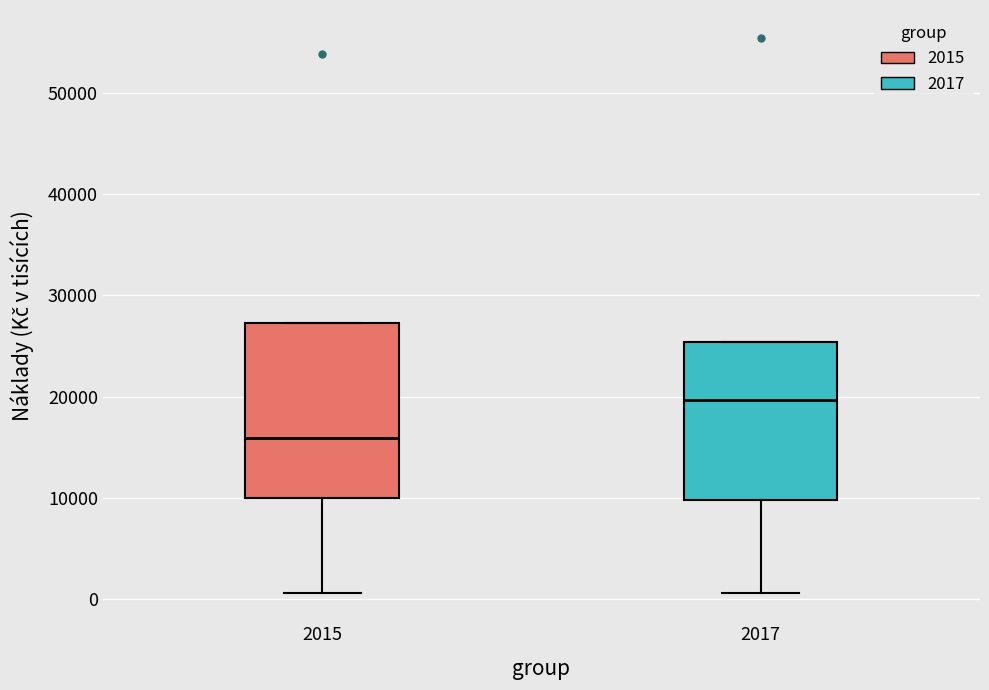

Which box has the lowest median line?

2015